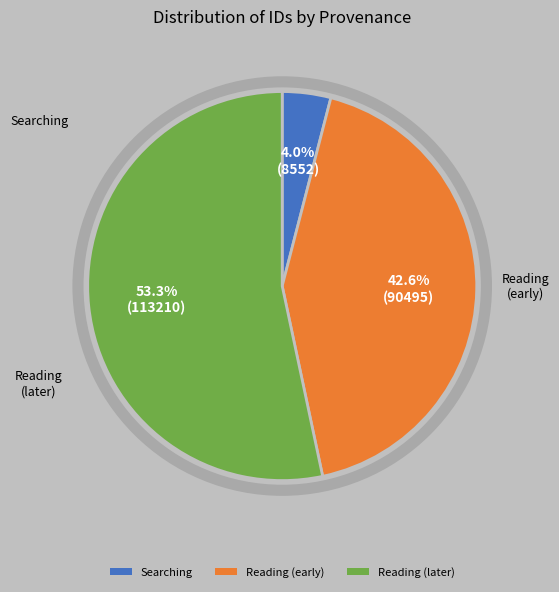

Is there any slice that represents more than half of the pie?

Yes